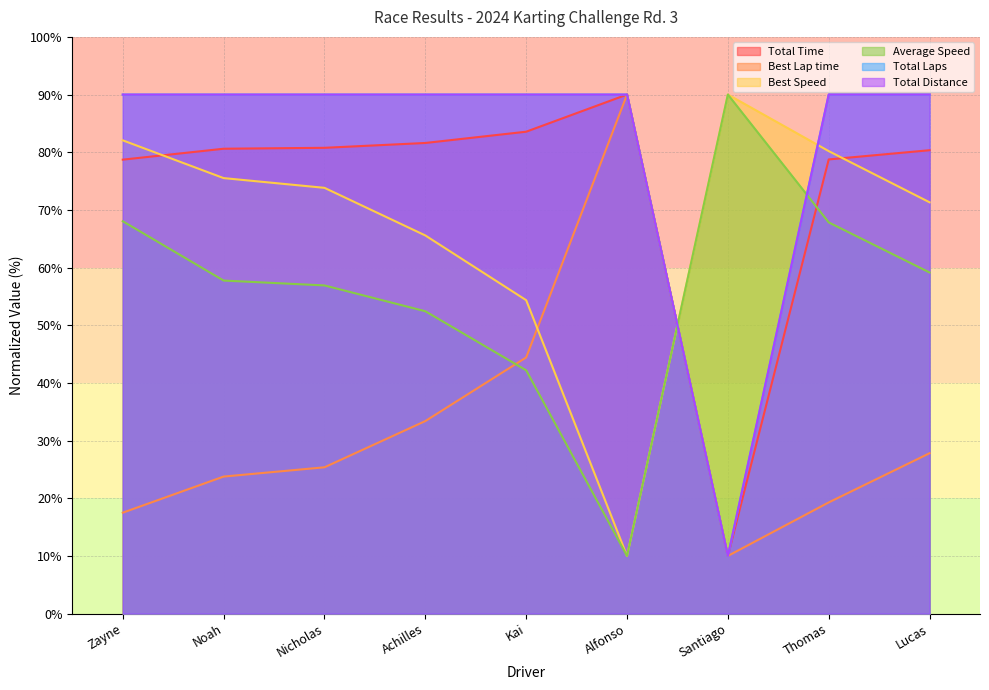

True or false: Total Laps has a value of 90.0 at Alfonso.

True